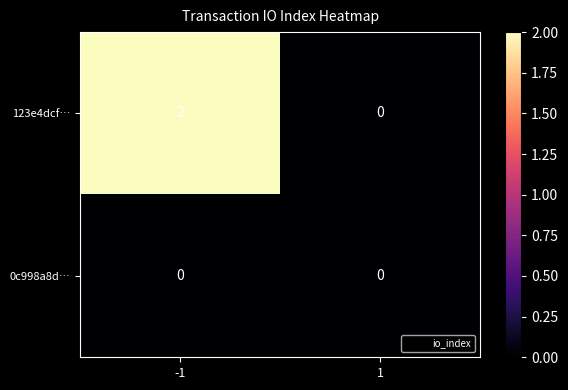

Reading left to right, extract all data points from this chart.

123e4dcf…: 2	0
0c998a8d…: 0	0